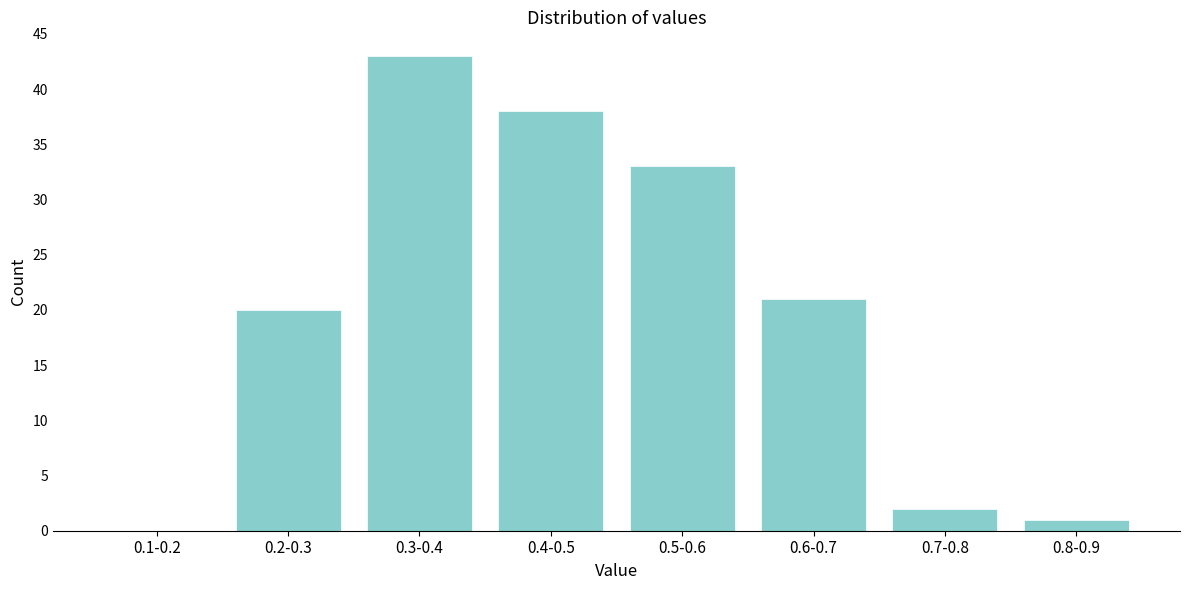

Reading right to left, transcribe all the data shown in this chart.

0.8-0.9=1	0.7-0.8=2	0.6-0.7=21	0.5-0.6=33	0.4-0.5=38	0.3-0.4=43	0.2-0.3=20	0.1-0.2=0